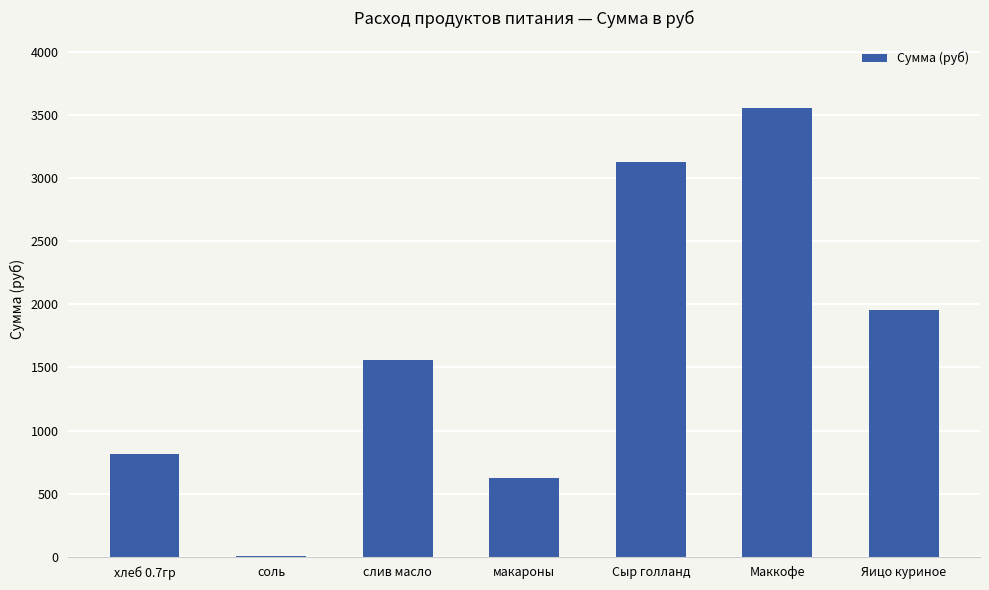

What is the greatest value displayed?

3560.0